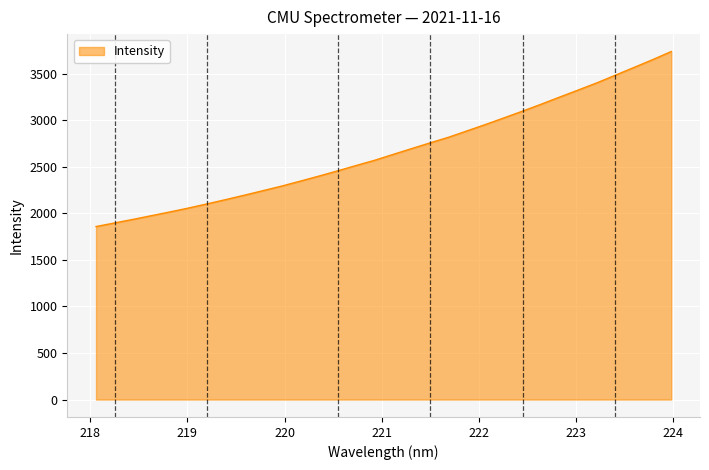

What is the difference between the maximum and minimum values?

1880.2